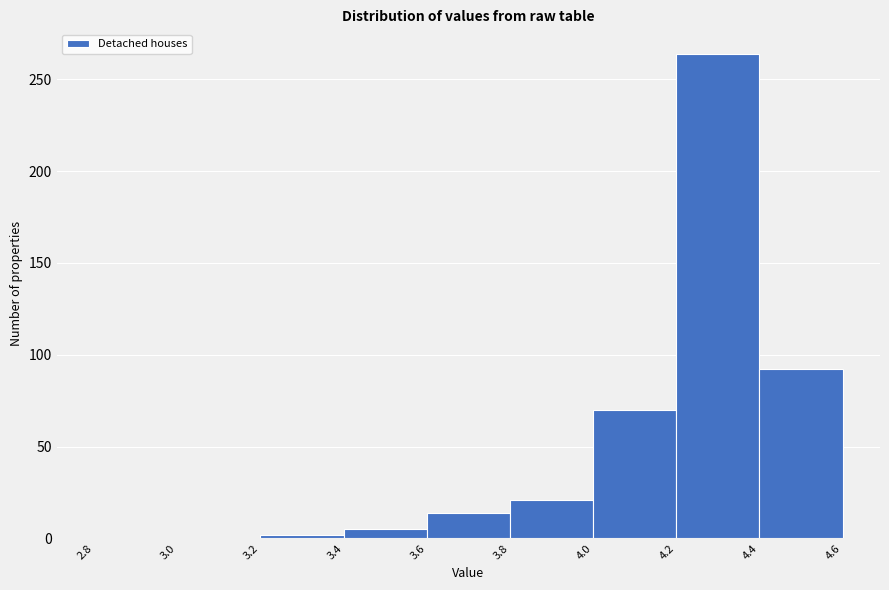

Which range on the x-axis has the tallest bar?

4.2 to 4.4